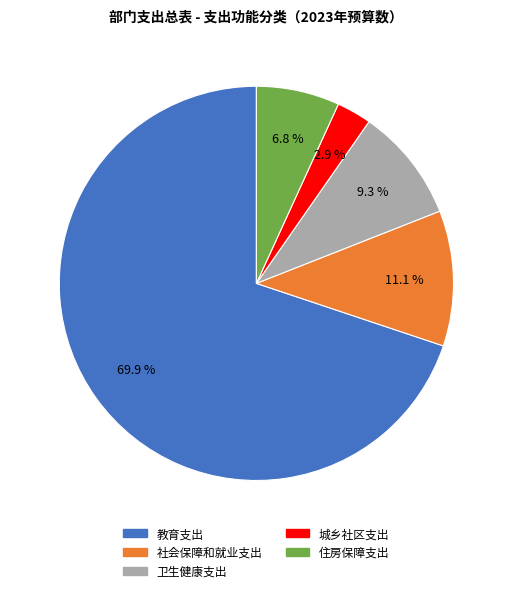

Which has a higher value, 卫生健康支出 or 社会保障和就业支出?

社会保障和就业支出